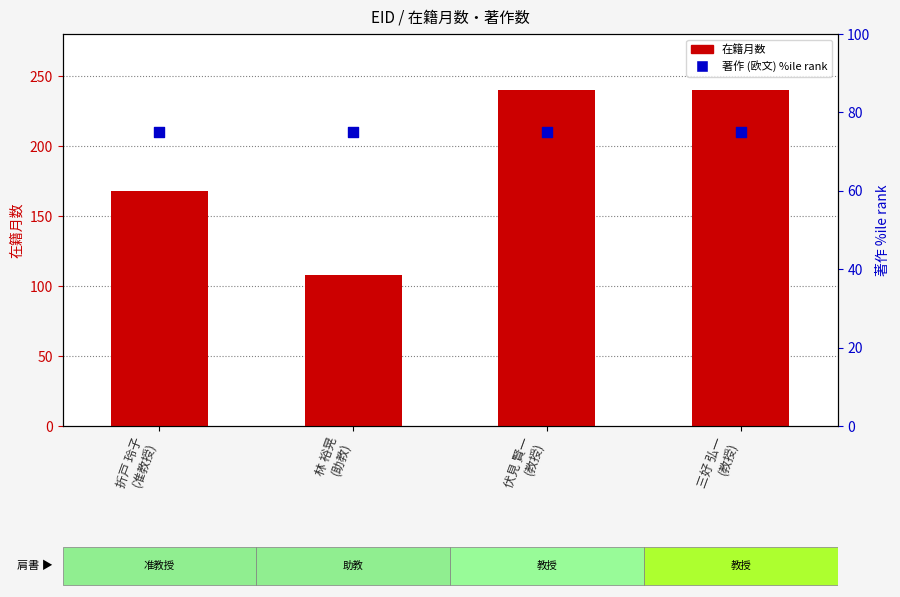

Which series has the largest total across all categories?

在籍月数